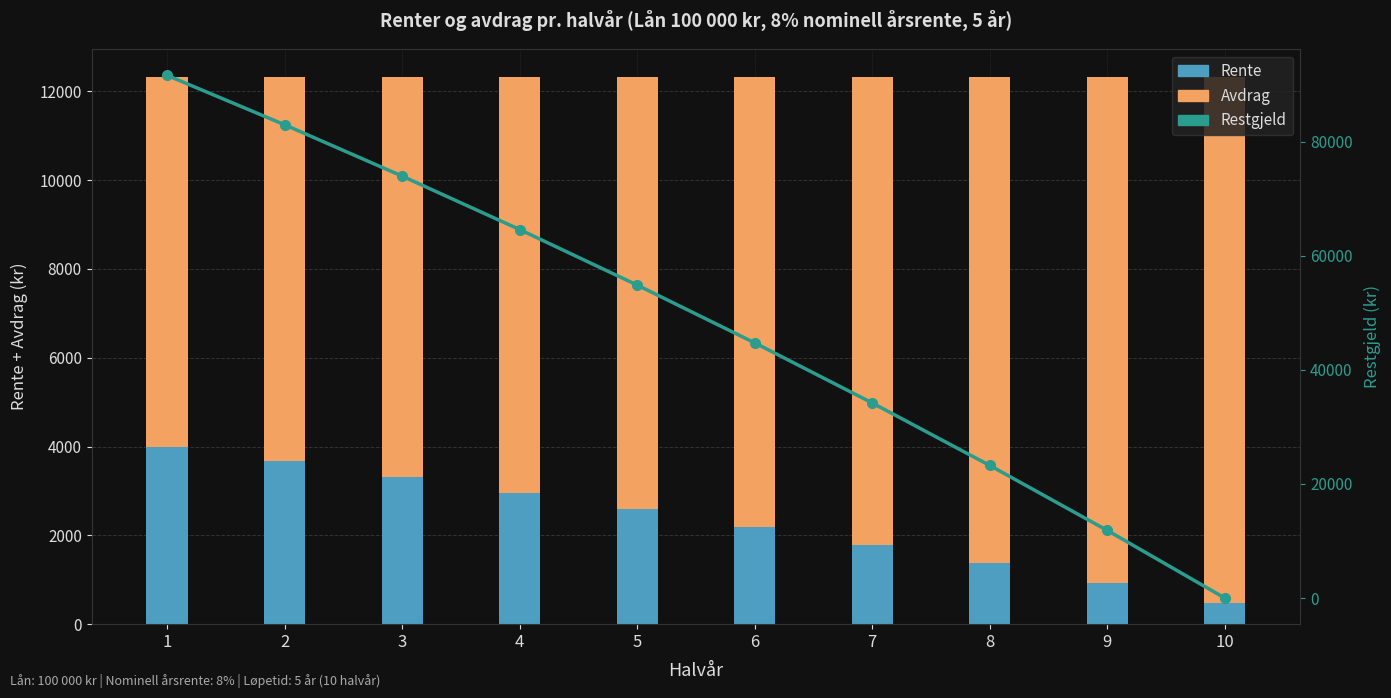

Is the value of Restgjeld at 2 greater than the value of Rente at 8?

Yes